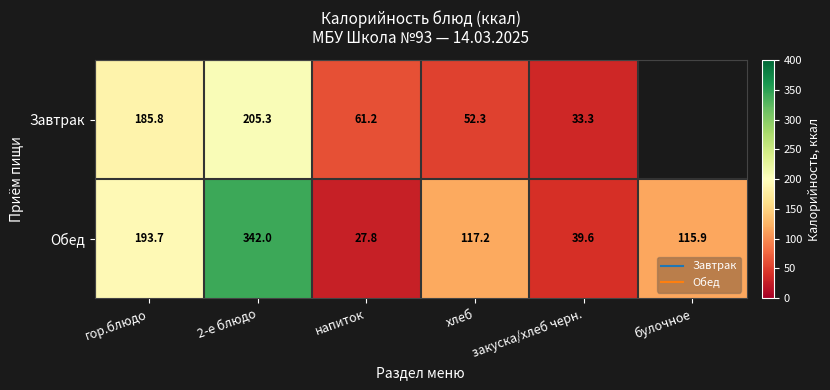

At хлеб, list the series in order from smallest to largest.

Завтрак, Обед